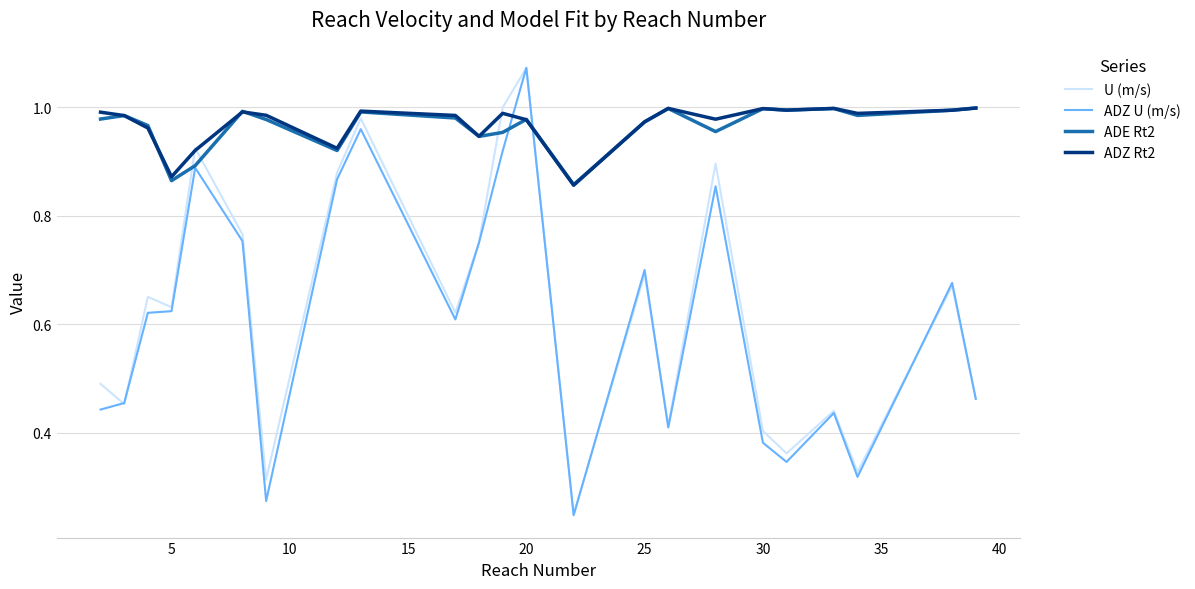

In U (m/s), how many points are lower than both neighbors (excluding endpoints)?

8